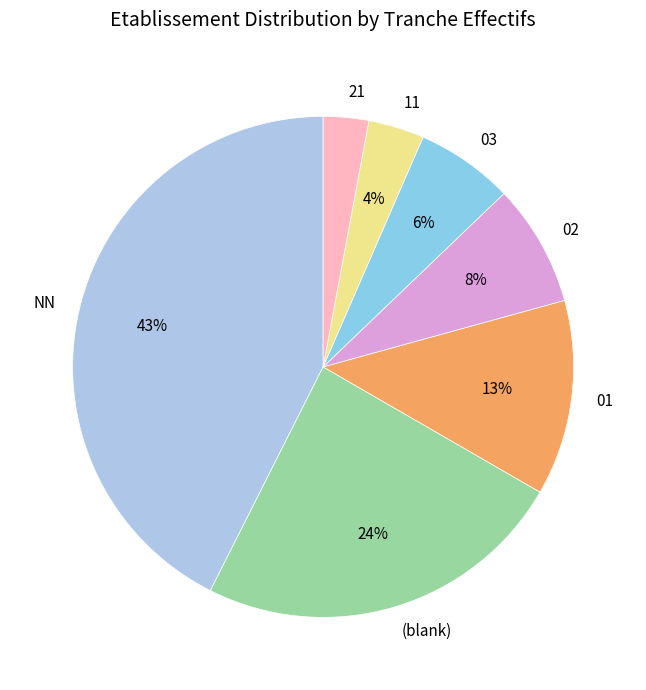

Combined, do 02 and 03 account for over 50%?

No